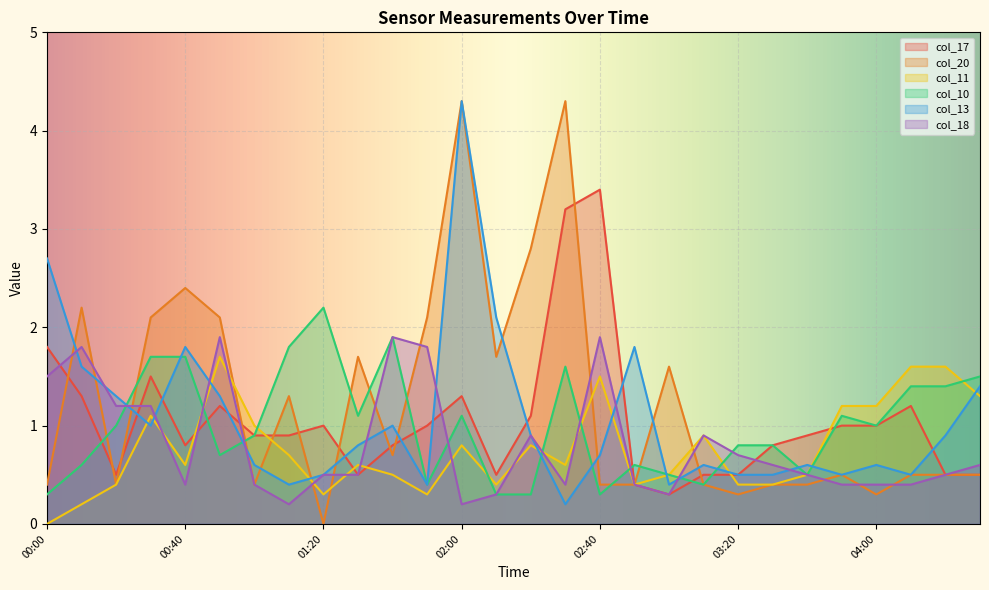

What position from the right is 01:50?

17